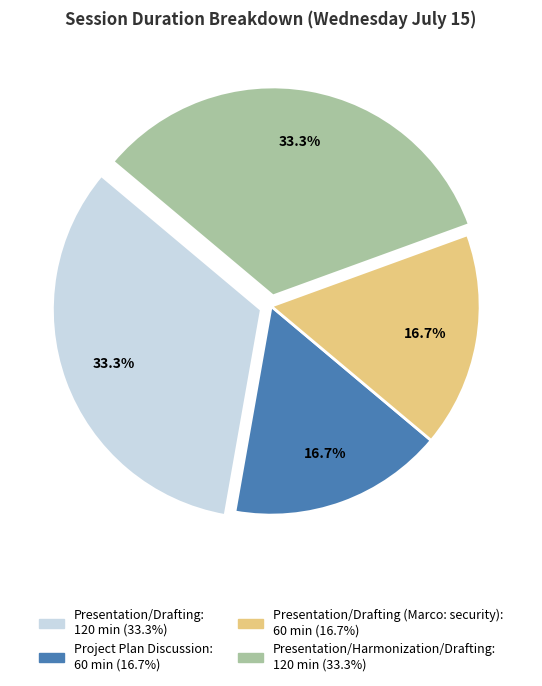

Is there a majority slice in this chart?

No